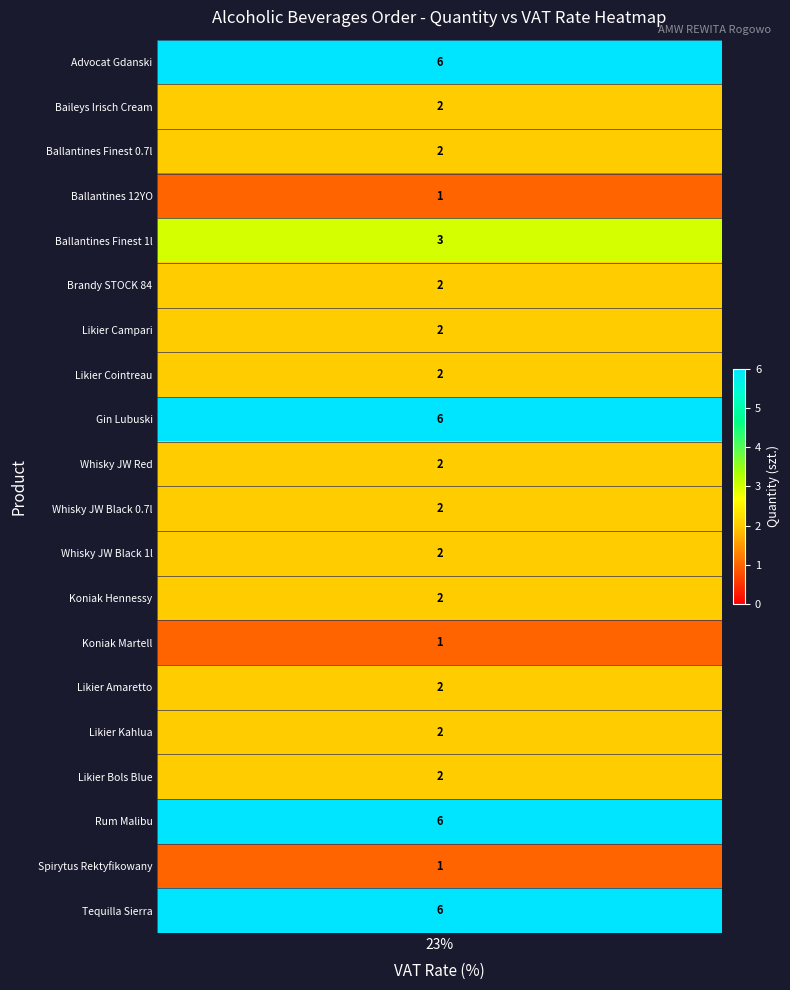

At how many categories does at least one series exceed 2?

1